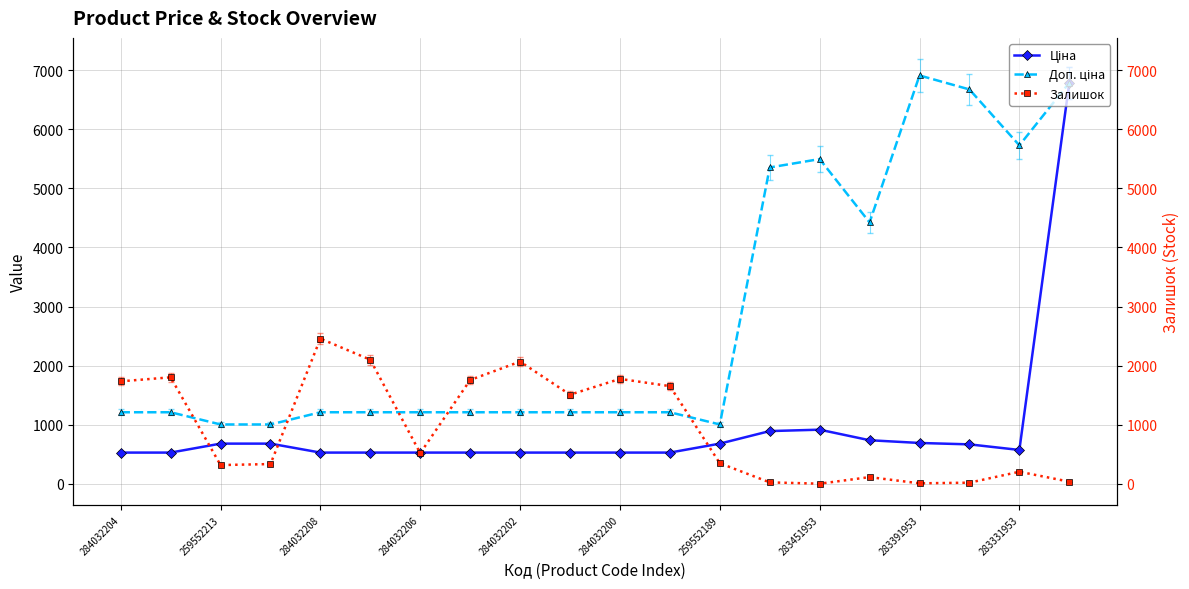

Is the value of Залишок at 283451953 greater than the value of Доп. ціна at 13?

No